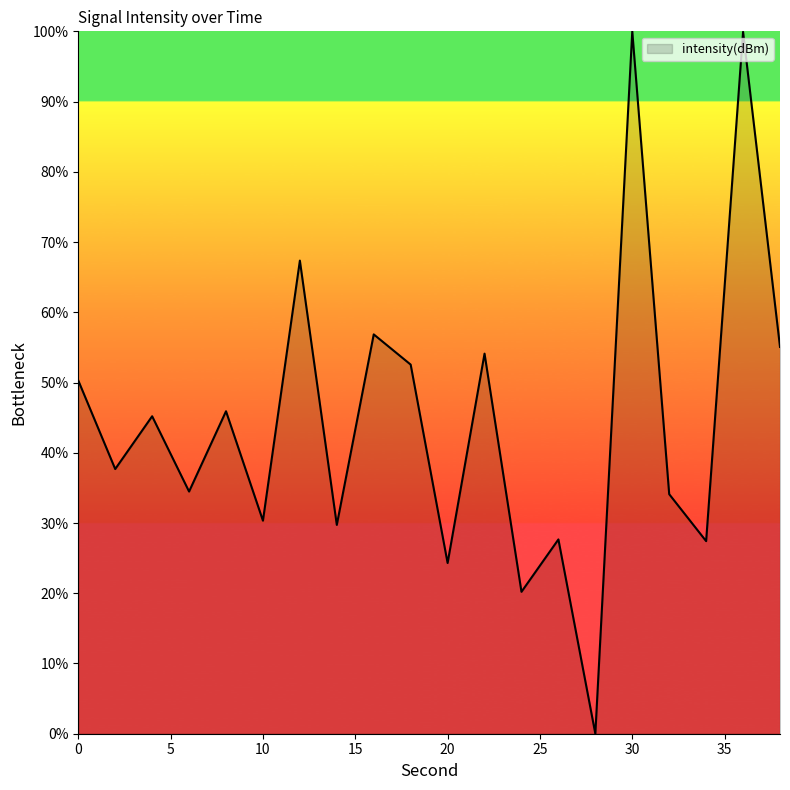

What is the difference between the maximum and minimum values?

100.0